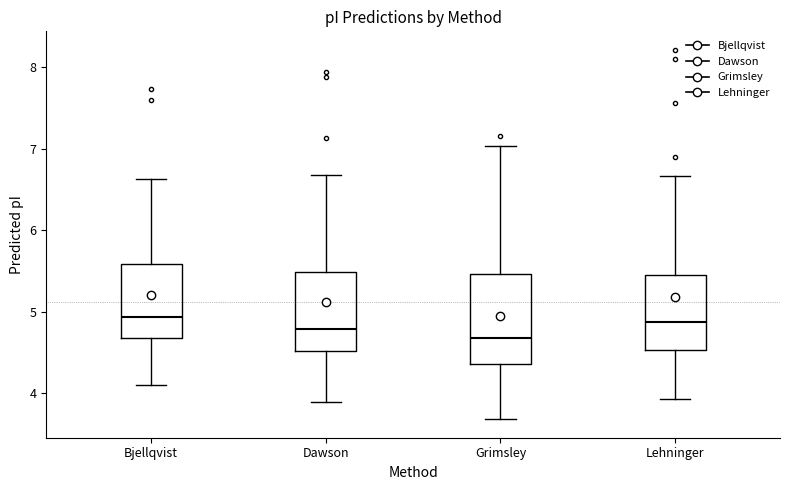

Which box is the tallest, from its lower edge to its upper edge?

Grimsley